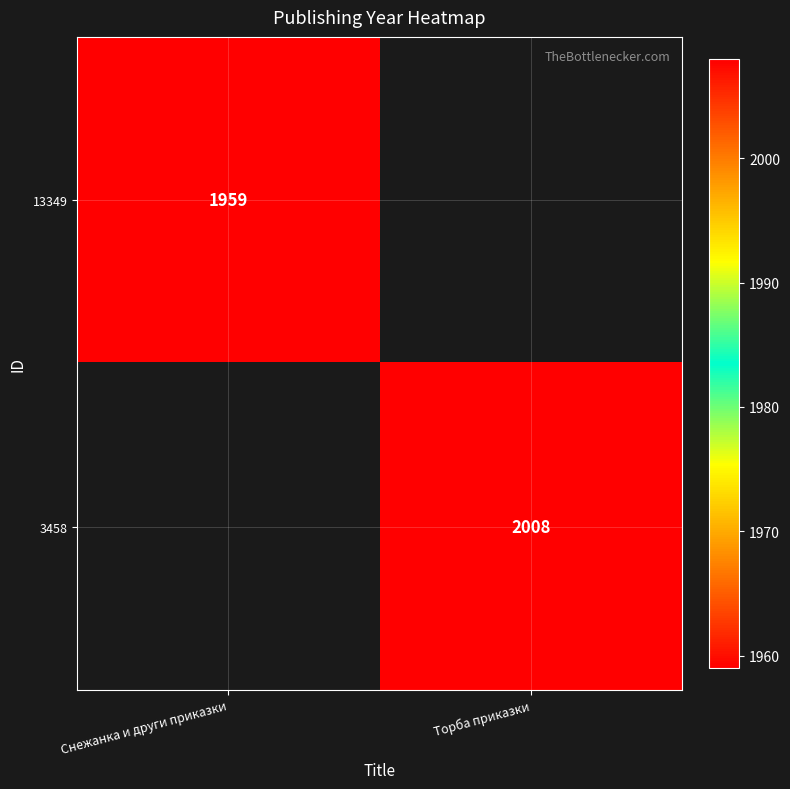

The 13349 series shows 759 at Снежанка и други приказки. True or false?

False